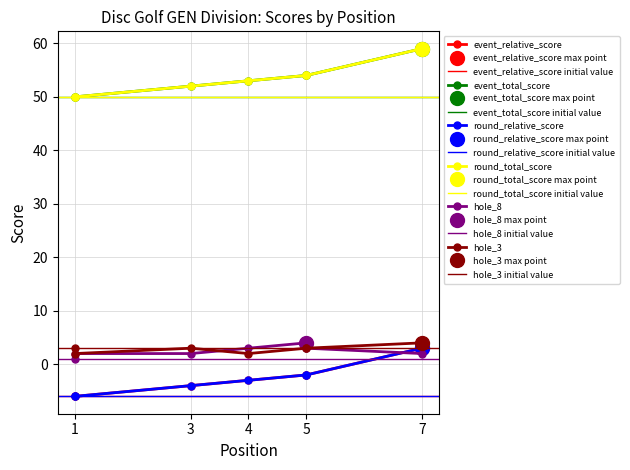

What is the difference between the highest and lowest values at 7?

57